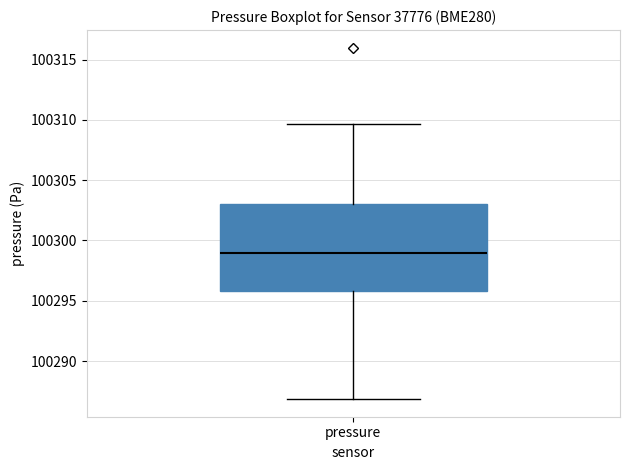

Where does the upper whisker of the box for pressure end on the y-axis? The values are not printed on the chart, so give them approximately, as read against the axis.

100309.5